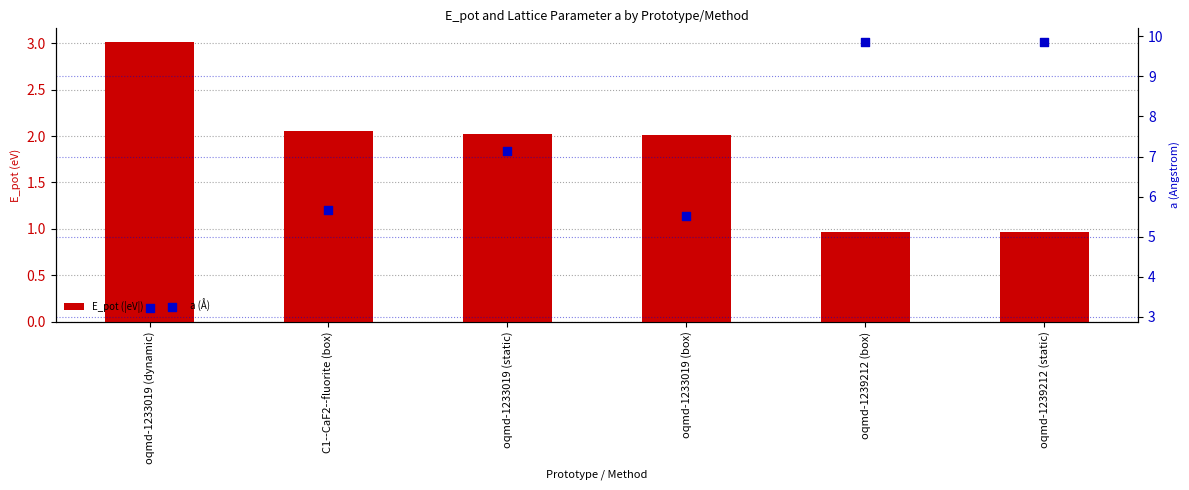

Is the value of E_pot (|eV|) at oqmd-1239212 (box) greater than the value of a (Å) at oqmd-1239212 (static)?

No